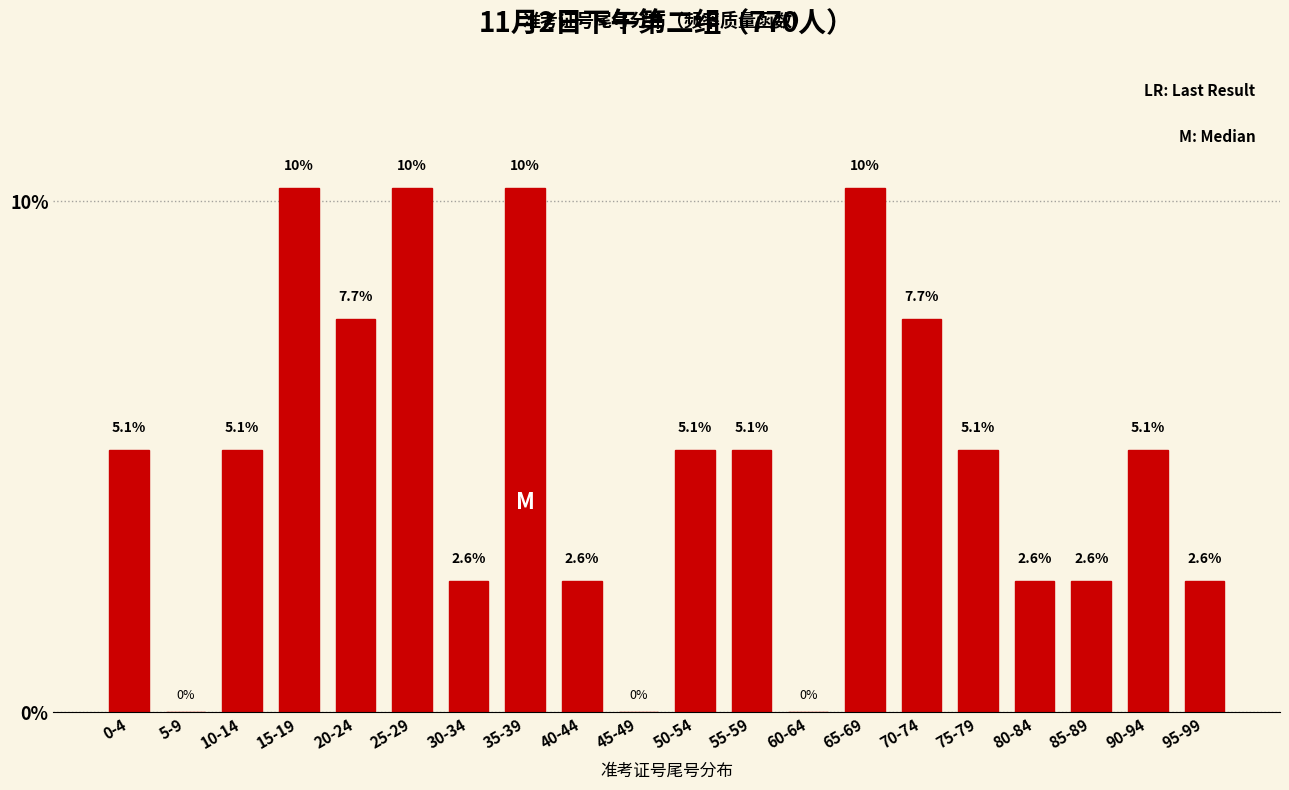

Reading left to right, extract all data points from this chart.

0-4=5.1	5-9=0.0	10-14=5.1	15-19=10.3	20-24=7.7	25-29=10.3	30-34=2.6	35-39=10.3	40-44=2.6	45-49=0.0	50-54=5.1	55-59=5.1	60-64=0.0	65-69=10.3	70-74=7.7	75-79=5.1	80-84=2.6	85-89=2.6	90-94=5.1	95-99=2.6